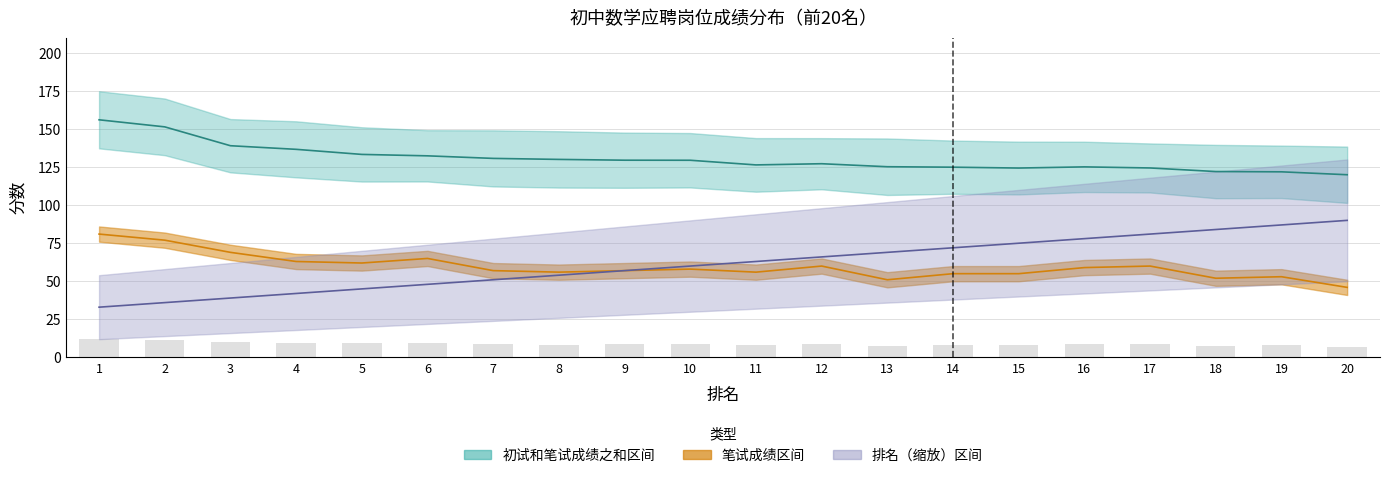

What is the difference between the highest and lowest values at 12?

67.2